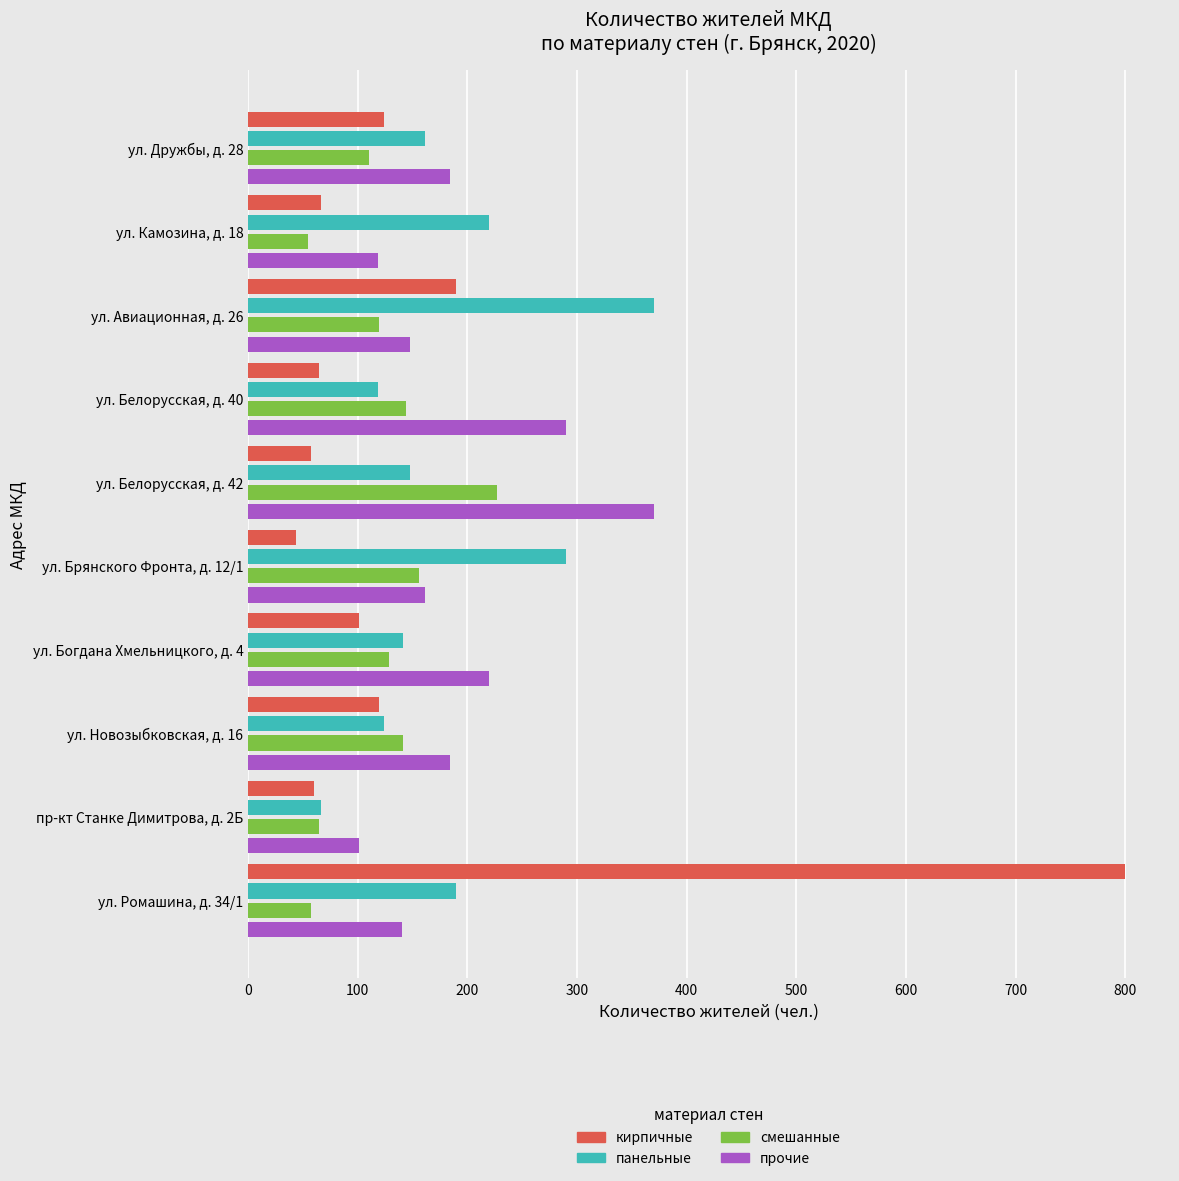

What is the total value across all series at ул. Авиационная, д. 26?

827